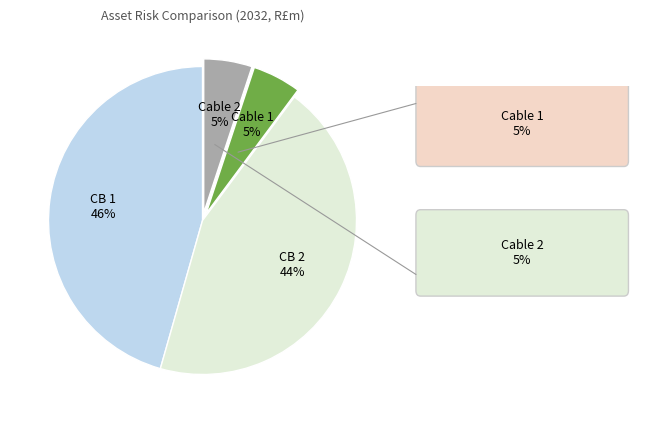

To the nearest percent, what is the average slice percentage?

25%